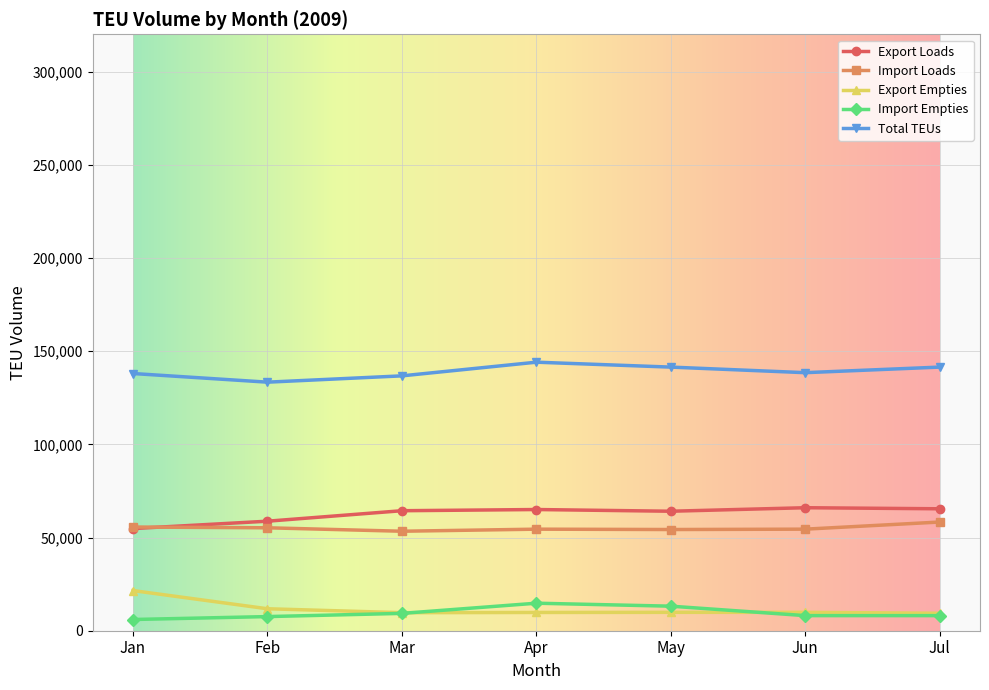

Is the value of Total TEUs at Apr greater than the value of Import Empties at Jan?

Yes